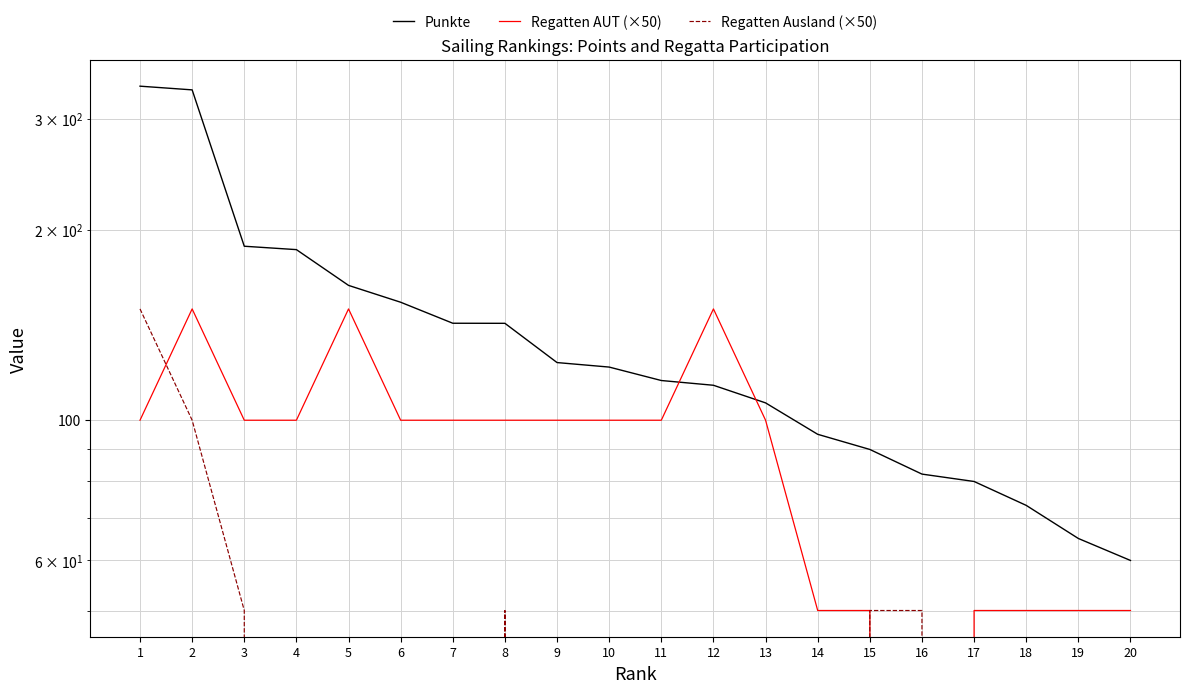

What is the value of the Punkte point at the 11th from the left?

115.6